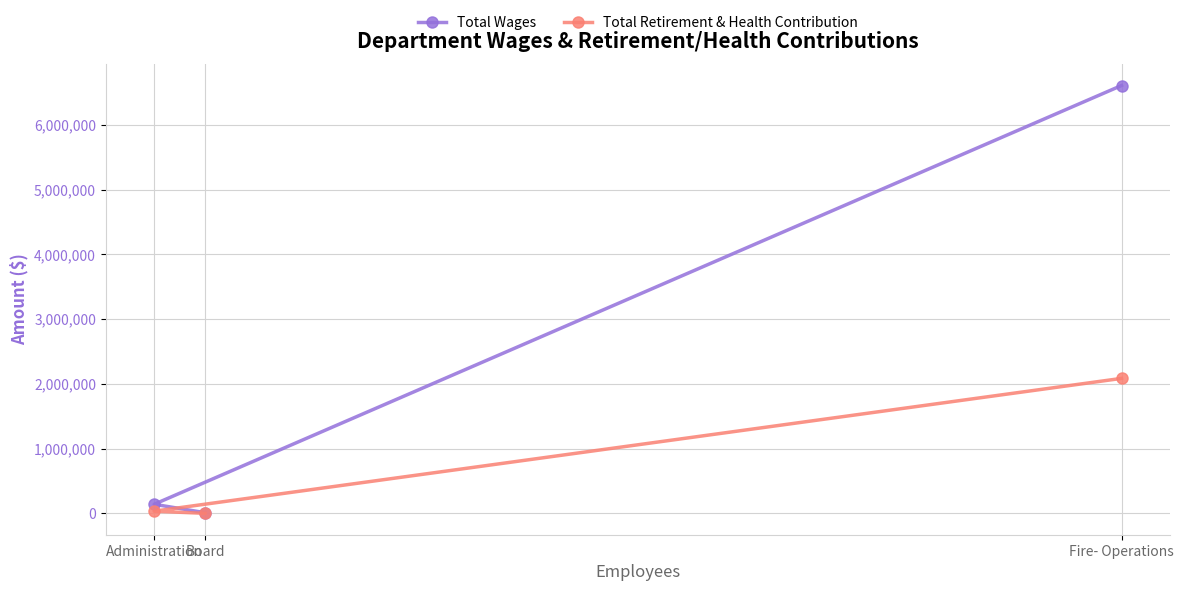

What is the sum of the Total Retirement & Health Contribution values at Fire- Operations and Board?

2084001